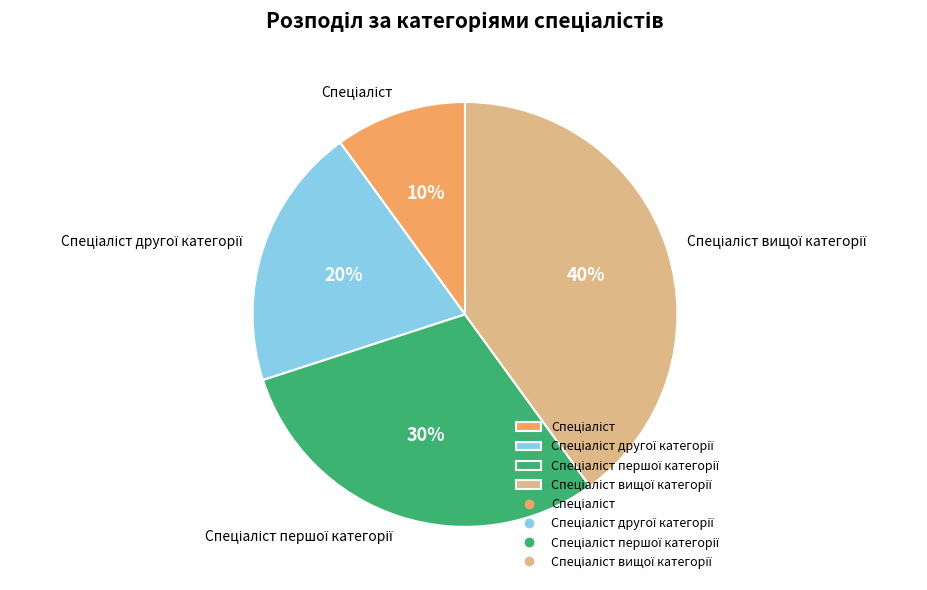

Does any single category account for the majority?

No